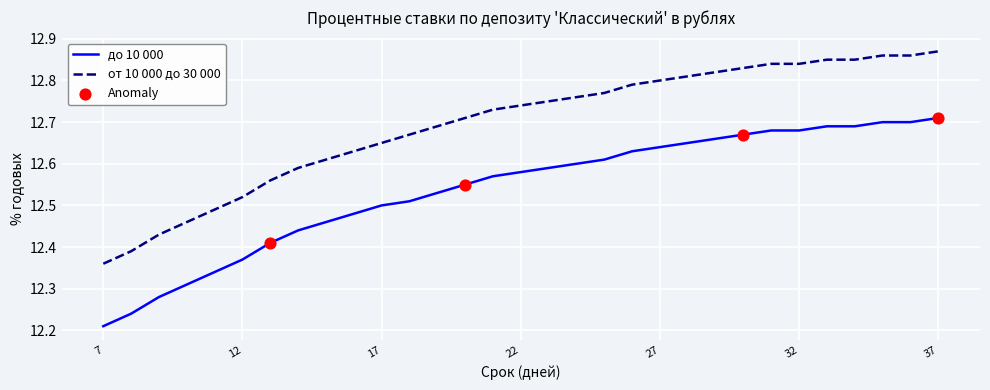

Which series has the largest total across all categories?

от 10 000 до 30 000